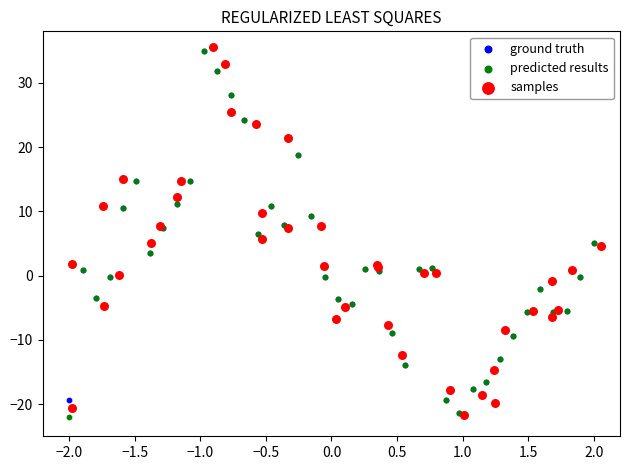

What are all the series names shown in the legend?

ground truth, predicted results, samples